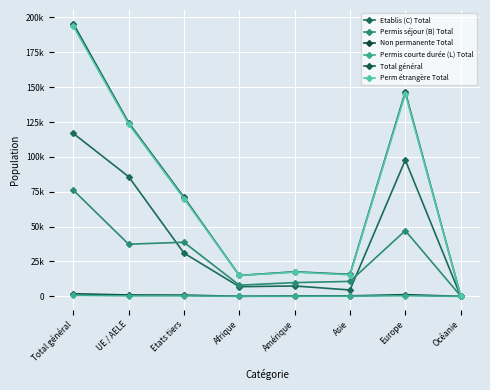

In Permis courte durée (L) Total, how many points are lower than both neighbors (excluding endpoints)?

1